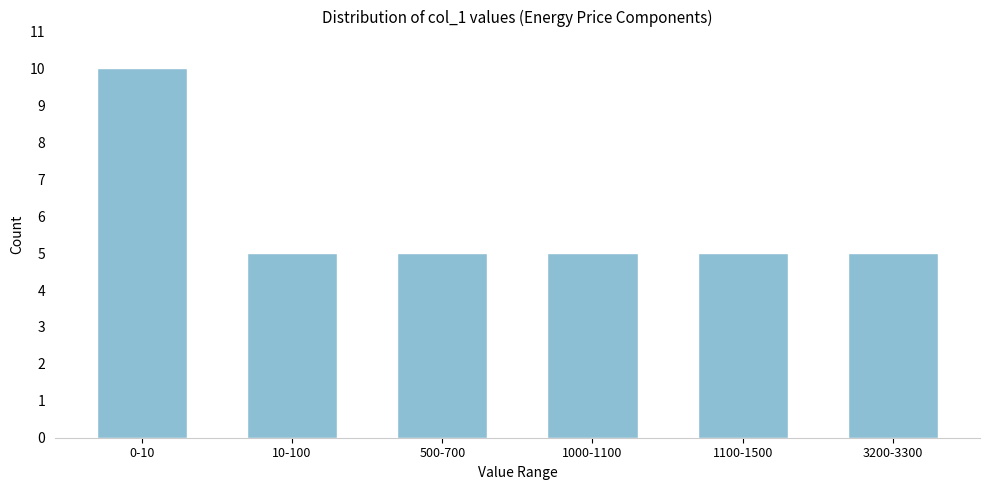

Reading left to right, extract all data points from this chart.

0-10=10	10-100=5	500-700=5	1000-1100=5	1100-1500=5	3200-3300=5